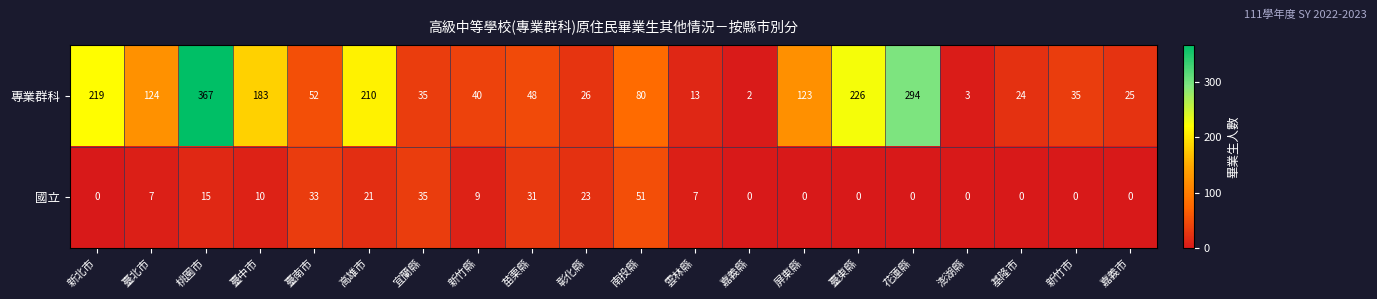

Which series has the largest range (max minus min)?

專業群科